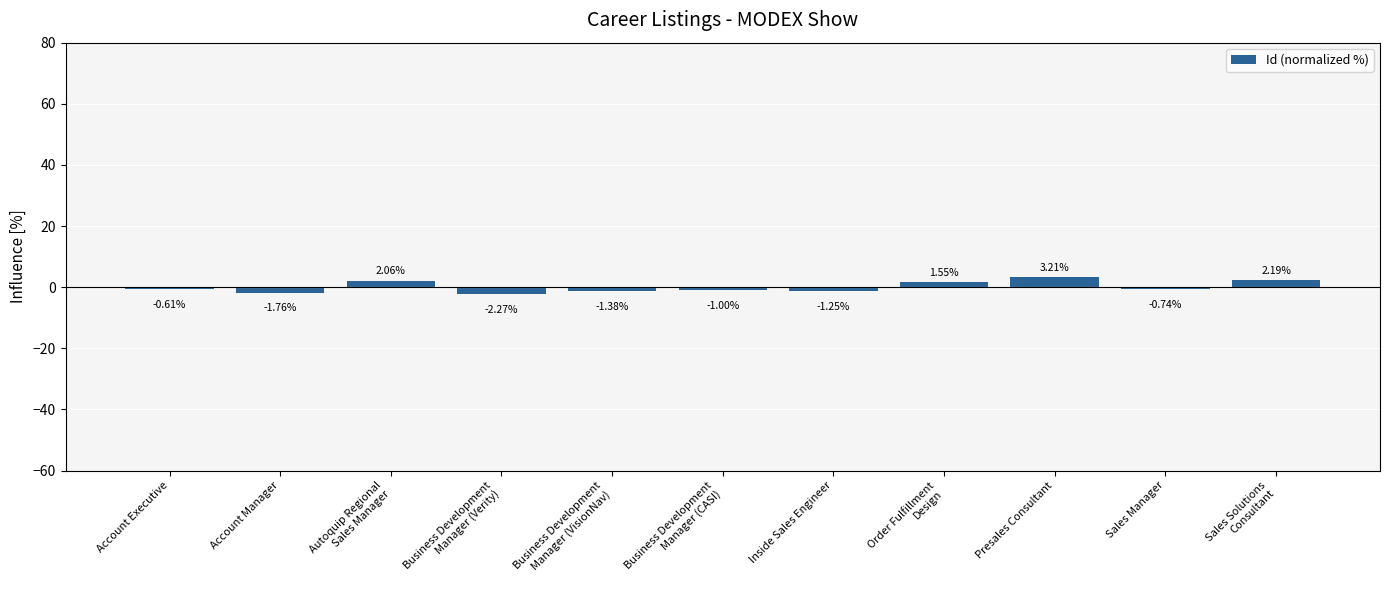

What is the change in value from Account Executive to Order Fulfillment
Design?

+2.2